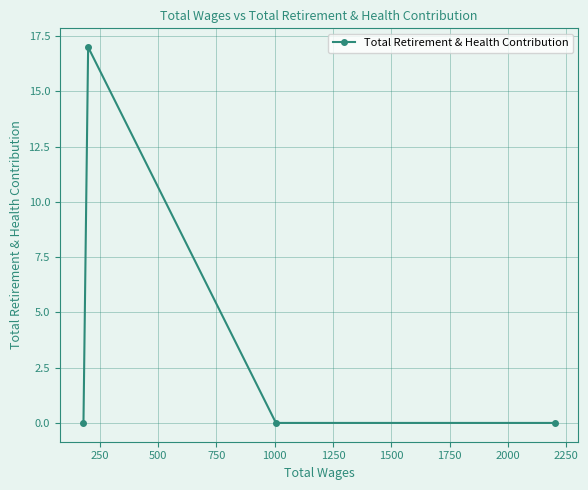

What is the average value?

4